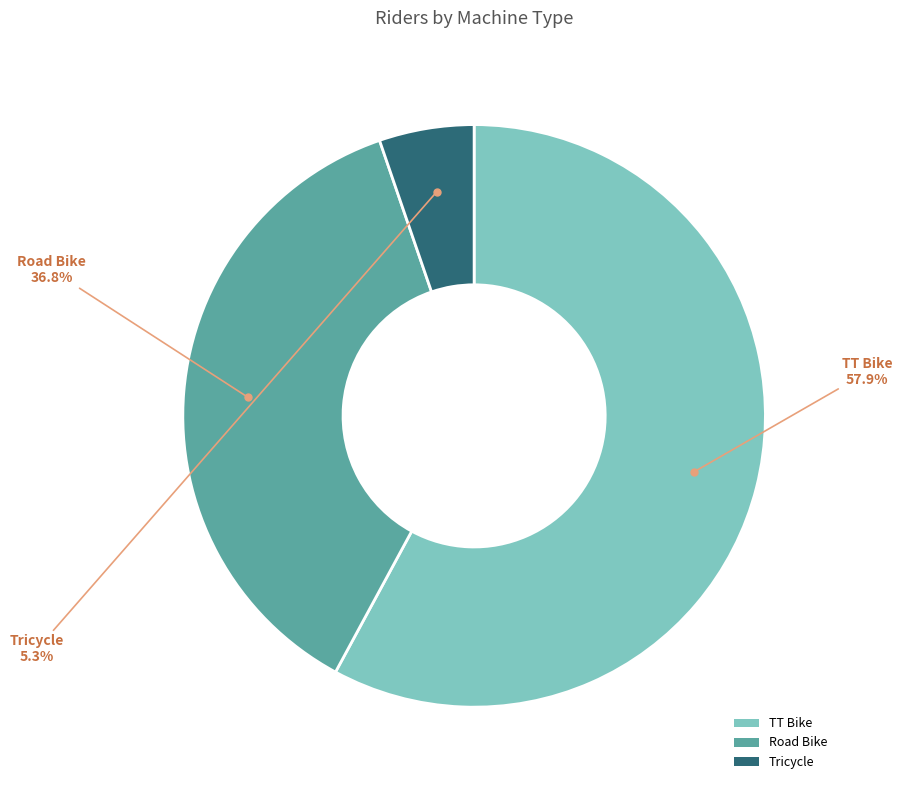

Do TT Bike and Road Bike together represent more than half of the pie?

Yes